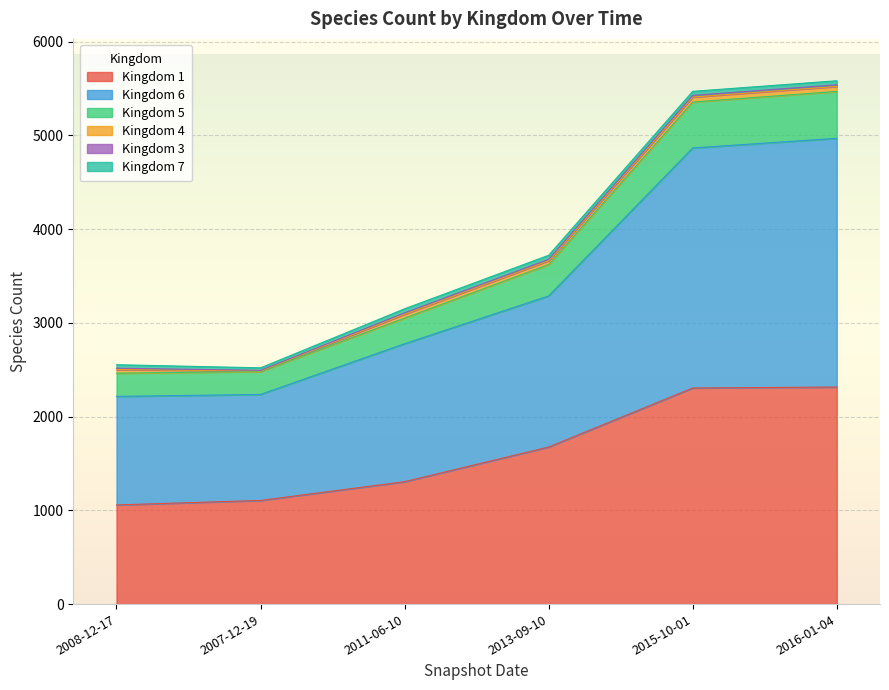

True or false: 1 has a value of 543 at 2008-12-17.

False